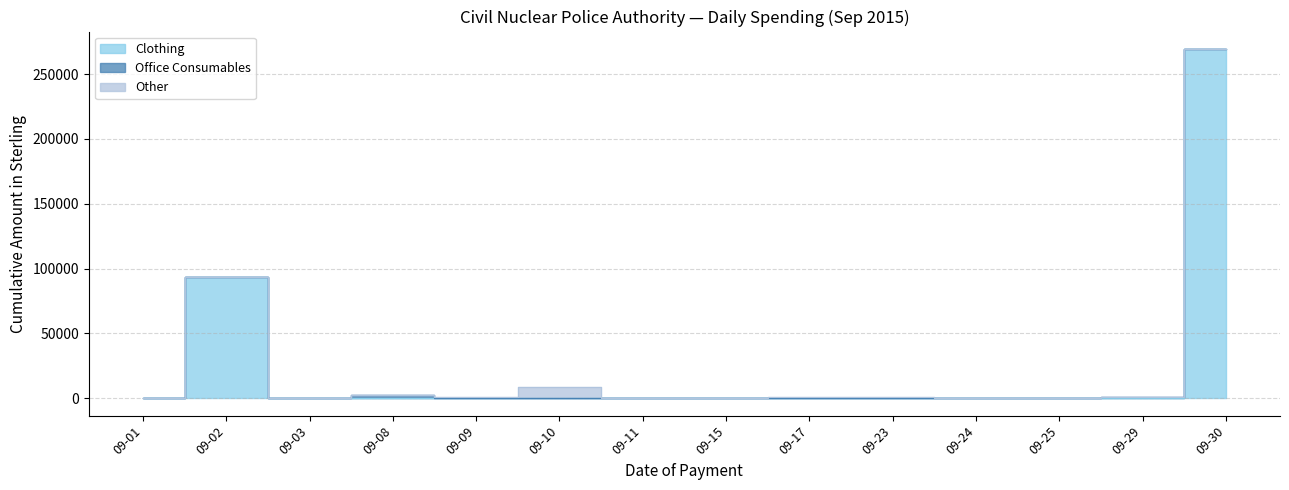

Is it true that the value at 2015-09-30 is -35.2?

False